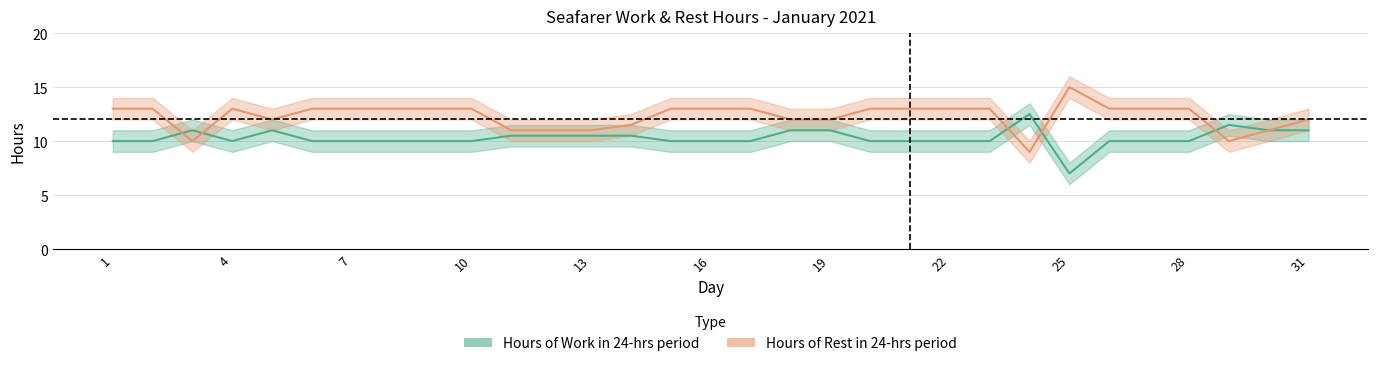

Which category has the lowest value across all series?

25